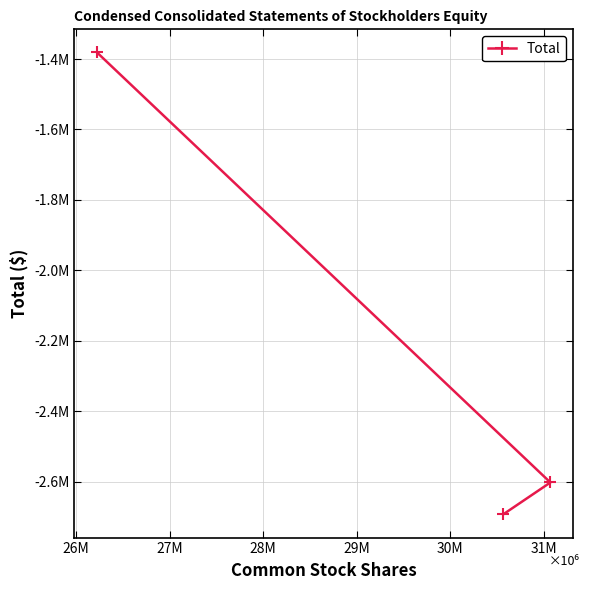

What is the difference between the maximum and minimum values?

1312155